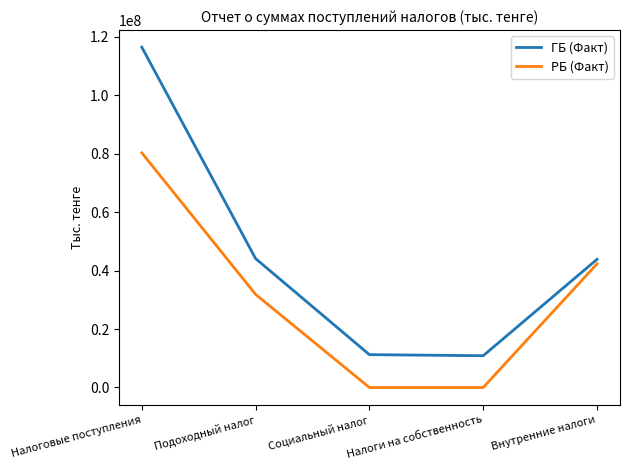

At which category is the sum across all series the highest?

Налоговые поступления